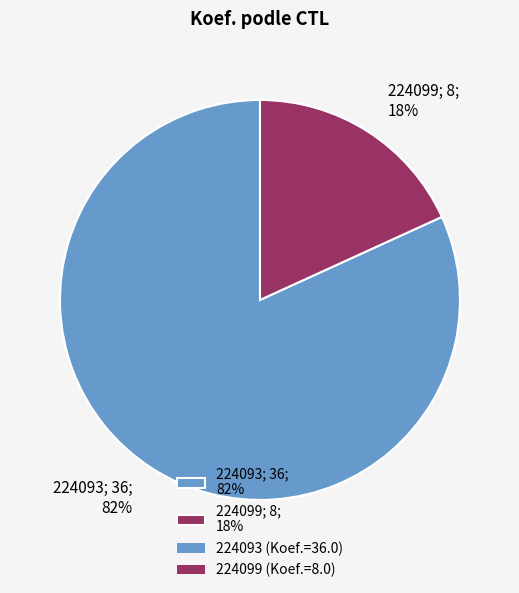

Count the number of slices in the pie.

2